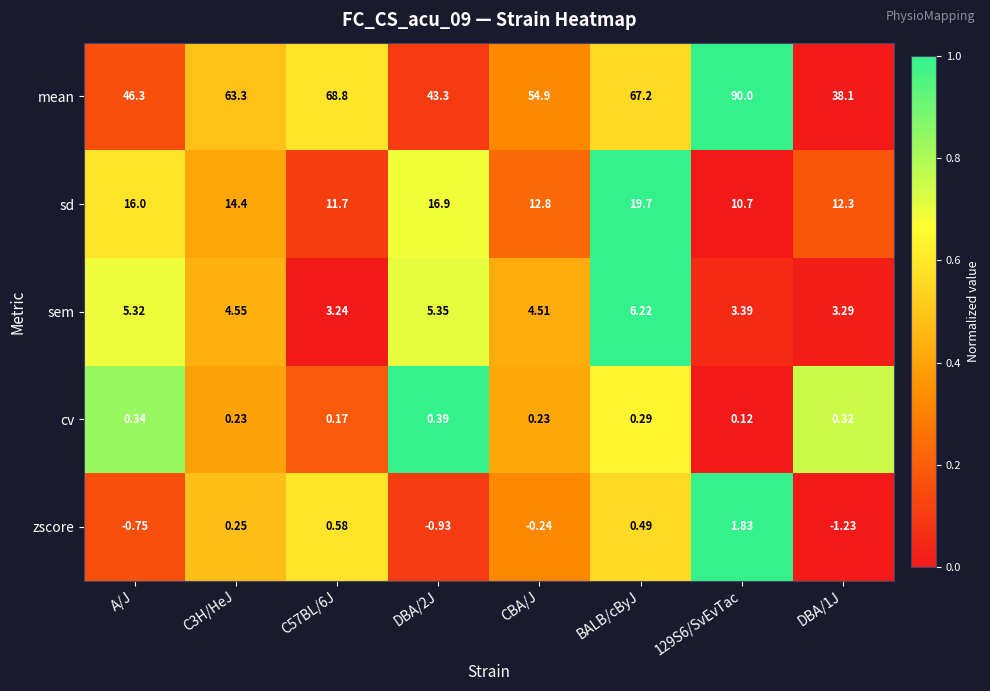

Which series has the largest total across all categories?

mean